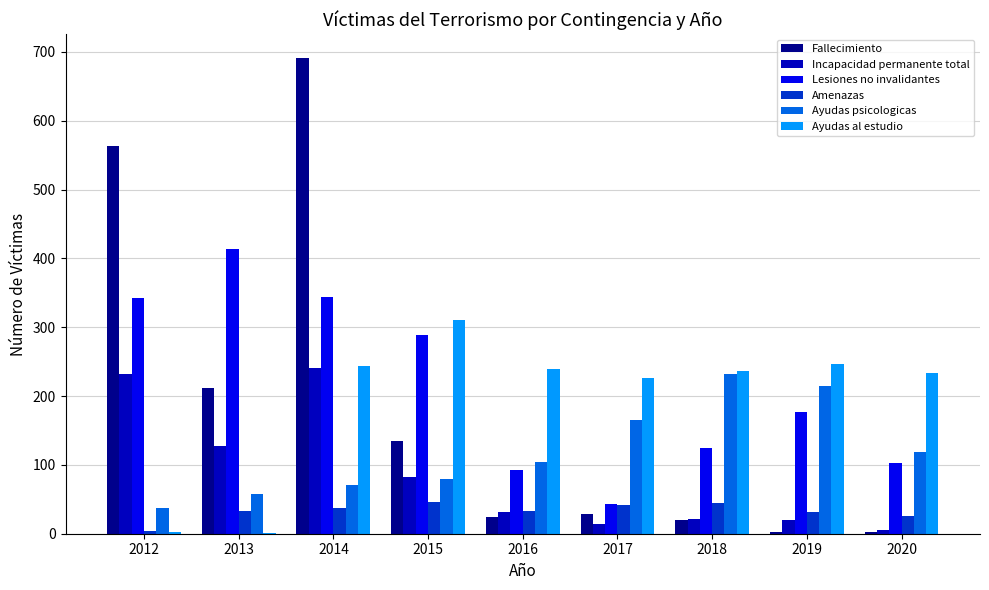

Which label corresponds to the largest value in the chart?

2014